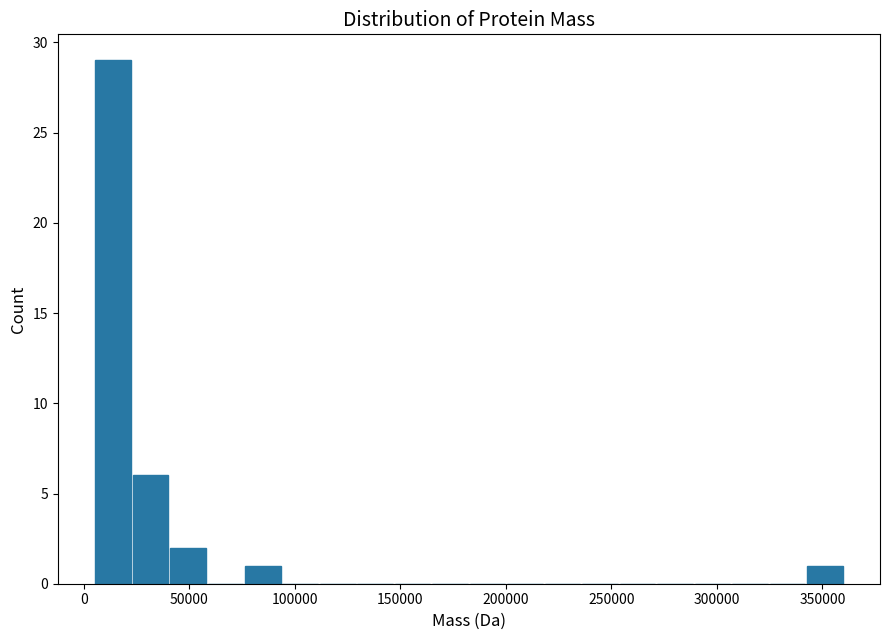

Around what value on the x-axis is the tallest bar? Give the approximate position of its centre, as read against the axis.

15000